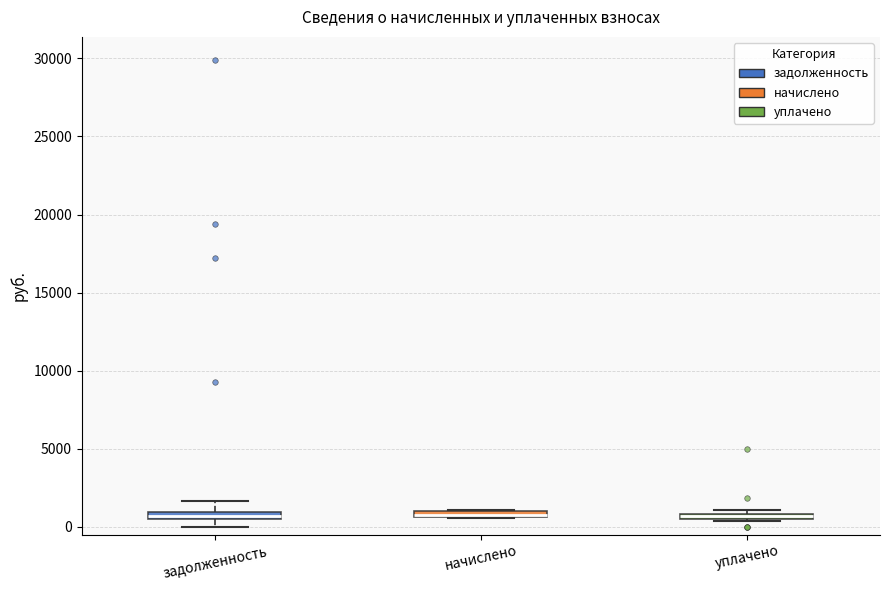

Where is the upper edge of the box for начислено on the y-axis? The values are not printed on the chart, so give them approximately, as read against the axis.

1000